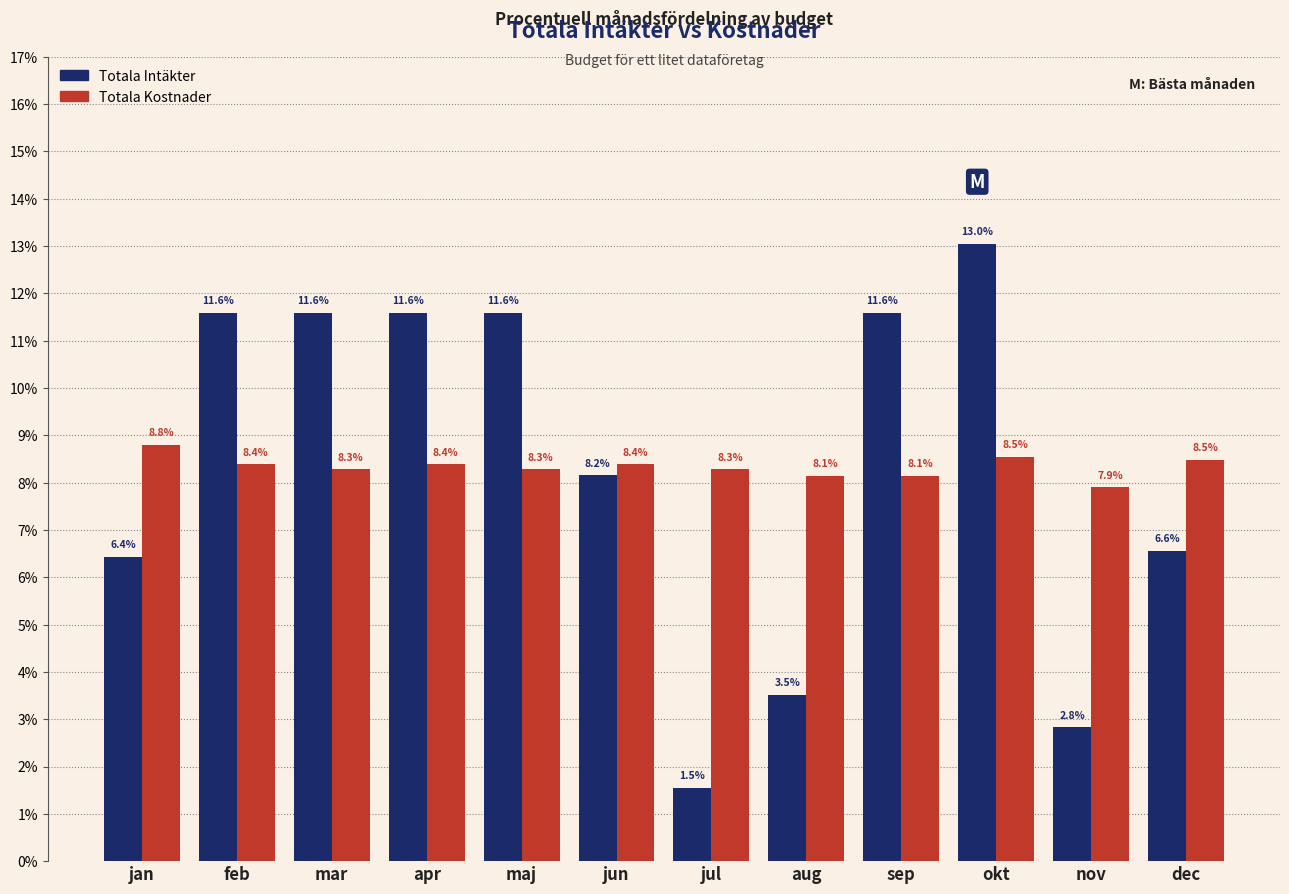

Reading left to right, list all the values displayed in this chart.

Totala Intäkter: 6.4	11.6	11.6	11.6	11.6	8.2	1.5	3.5	11.6	13.0	2.8	6.6
Totala Kostnader: 8.8	8.4	8.3	8.4	8.3	8.4	8.3	8.1	8.1	8.5	7.9	8.5